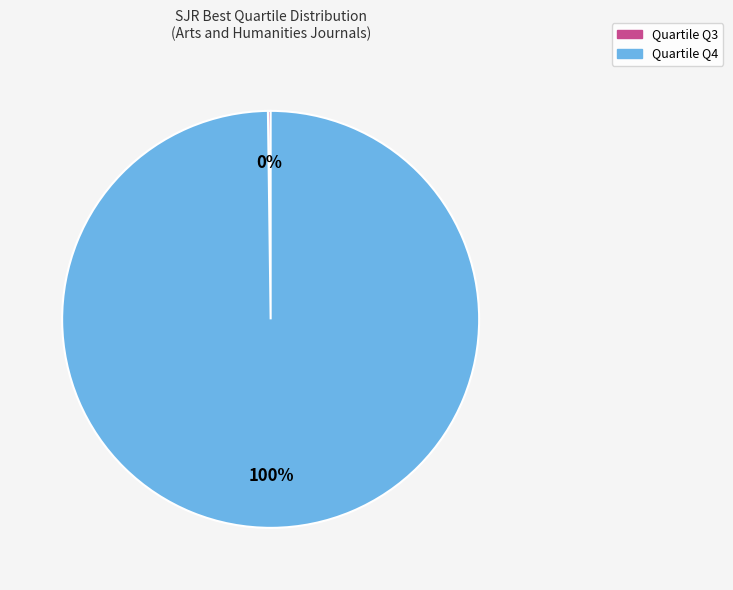

To the nearest percent, what is the average slice percentage?

50%